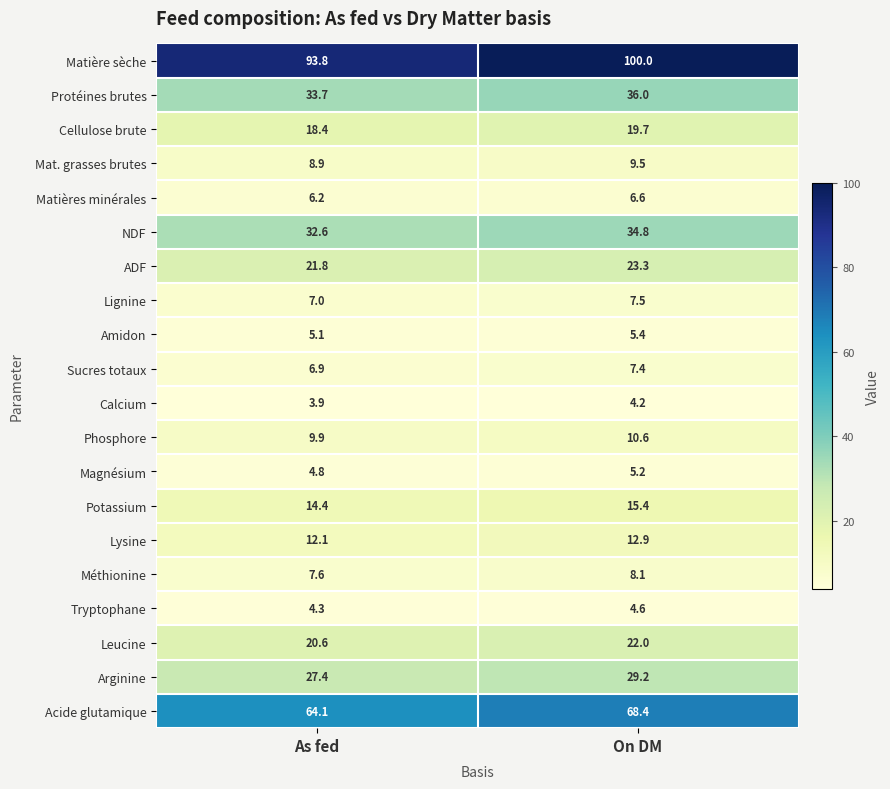

What is the maximum value shown in the chart?

100.0